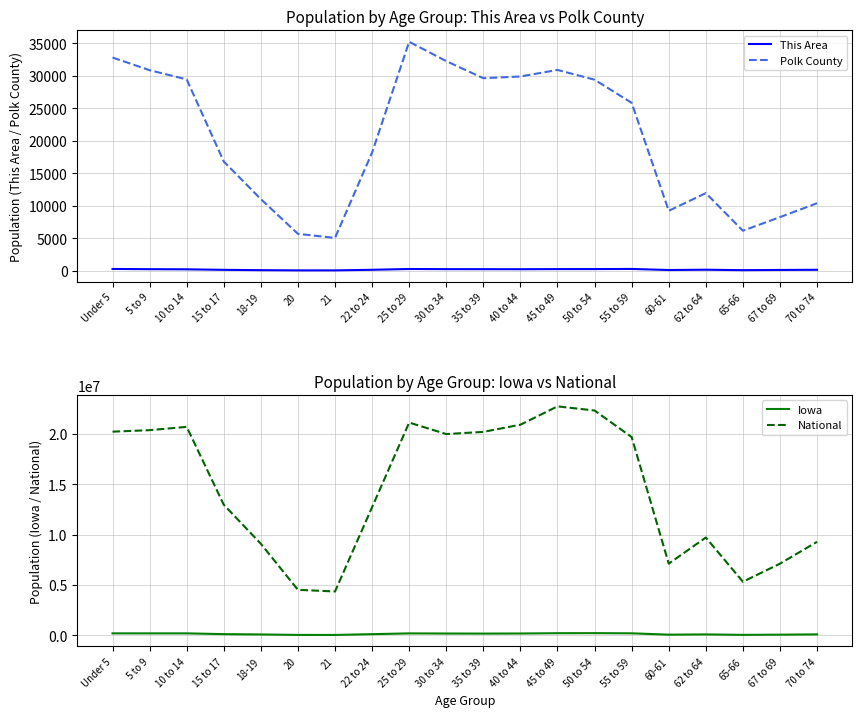

What are all the series names shown in the legend?

This Area, Polk County, Iowa, National